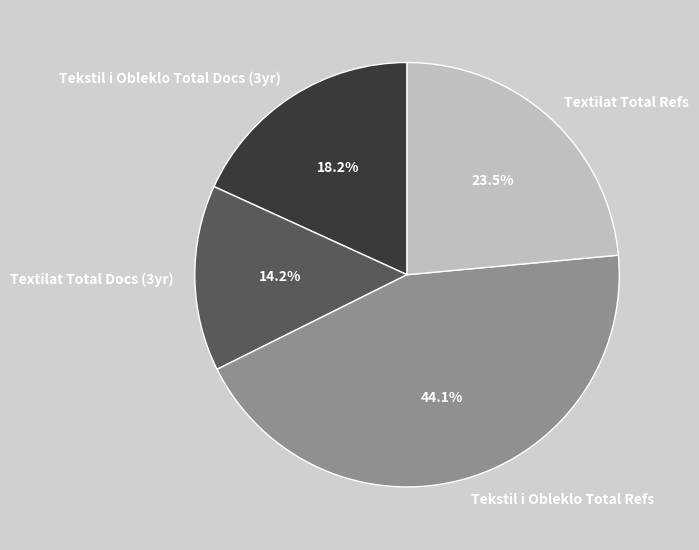

Does Textilat Total Docs (3yr) account for over 50% of the chart?

No